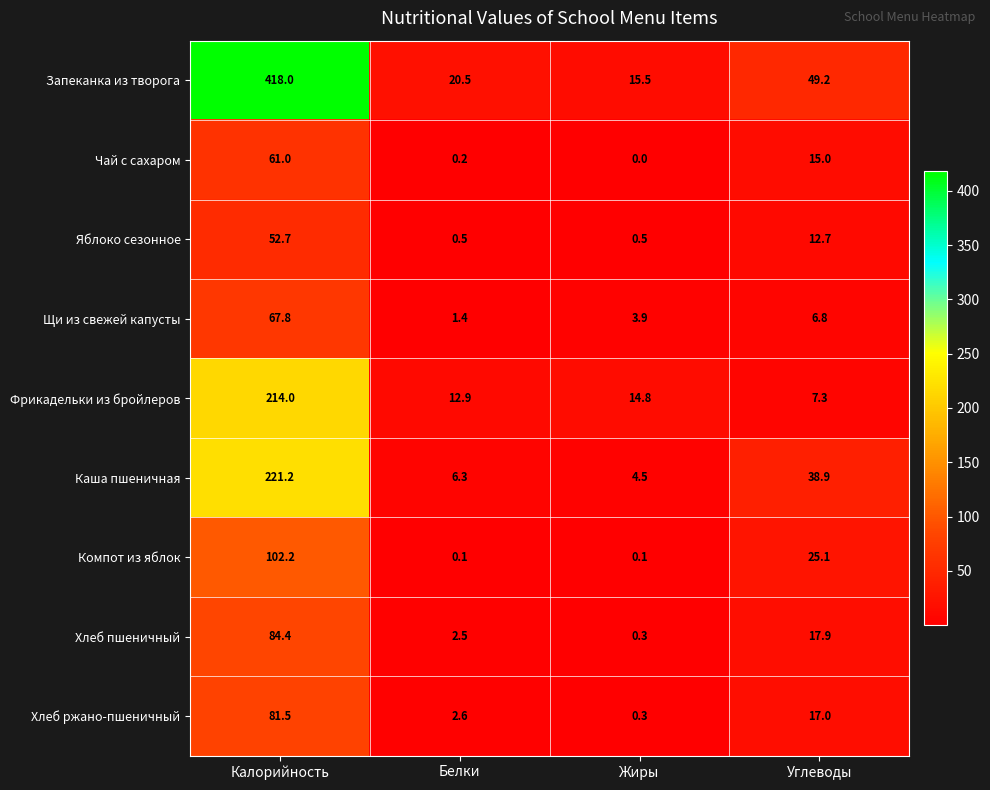

Where is Каша пшеничная nearest to the value 112?

Углеводы